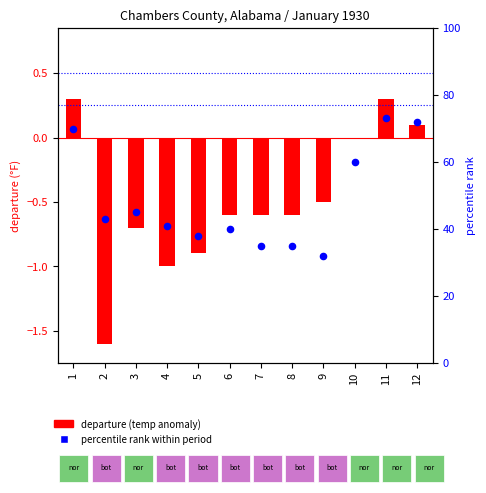

What are all the series names shown in the legend?

departure (temp anomaly), percentile rank within period